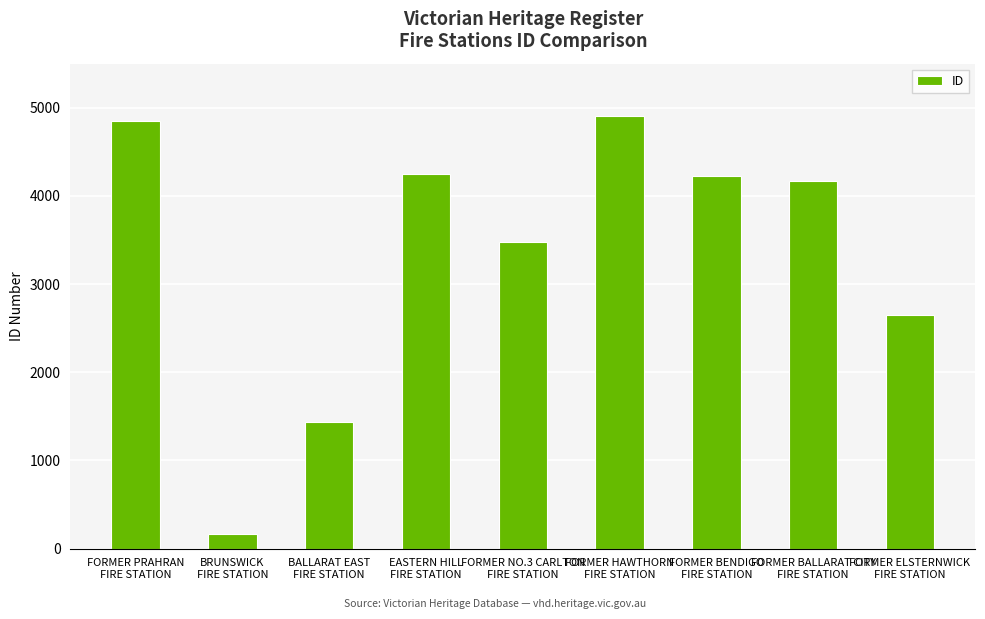

What is the label of the 1st bar from the right?

FORMER ELSTERNWICK
FIRE STATION